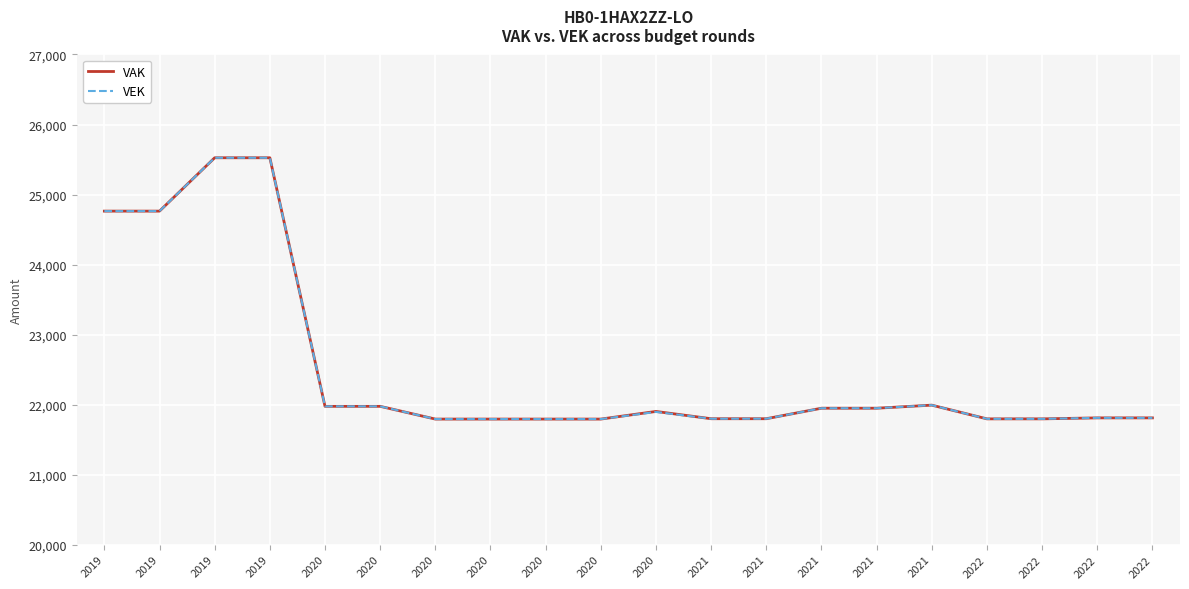

Count the number of data series in this chart.

2